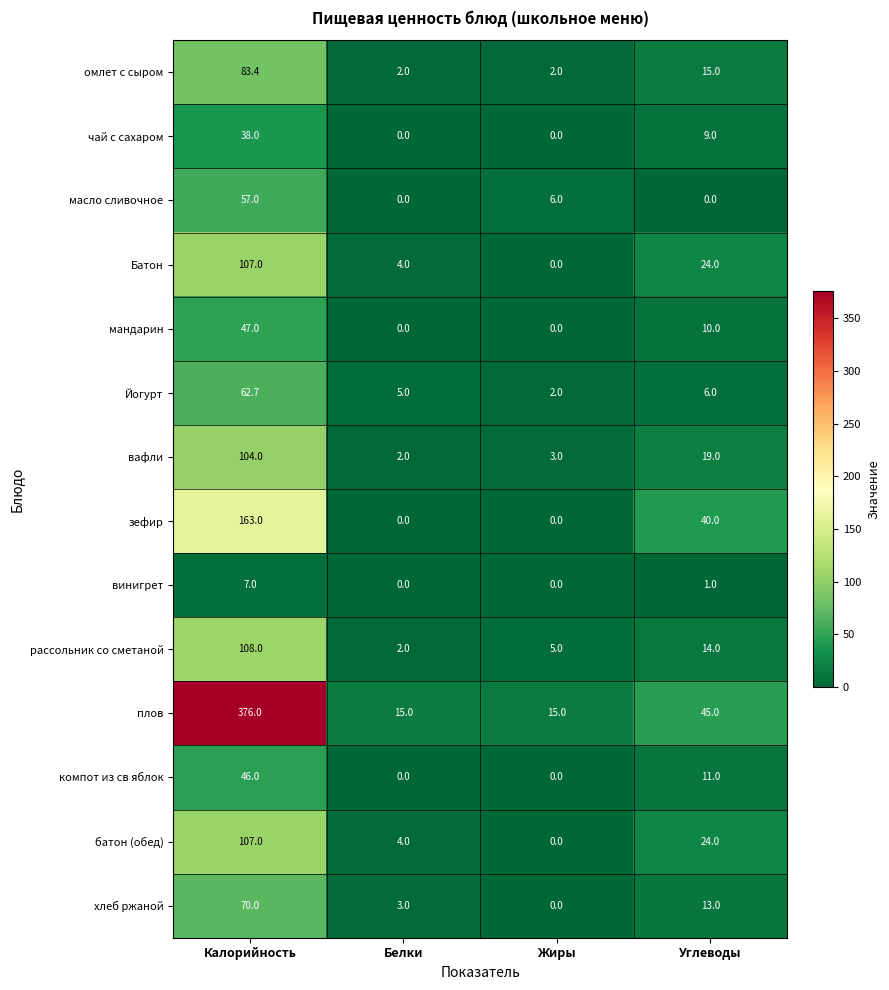

List the labels in order of батон (обед) value, largest first.

Калорийность, Углеводы, Белки, Жиры